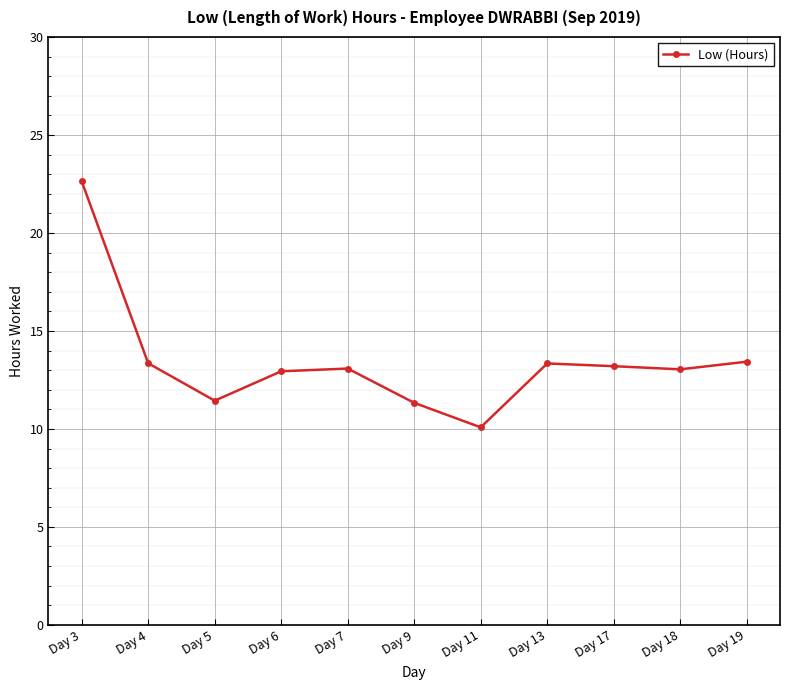

What is the value of the 1st point from the left?

22.6